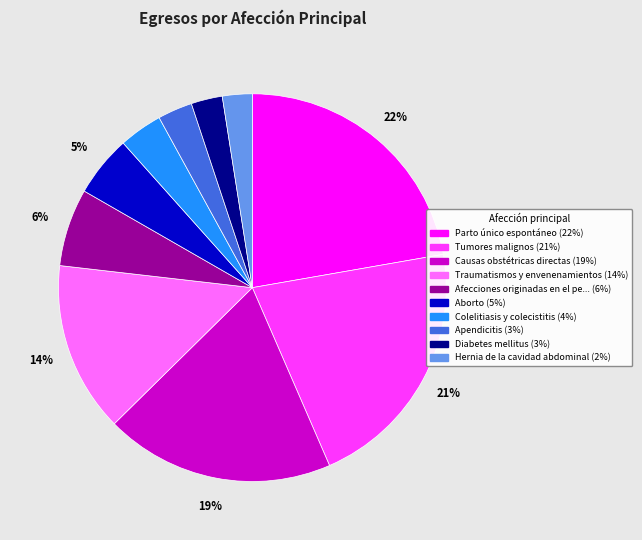

How many slices are in this pie chart?

10